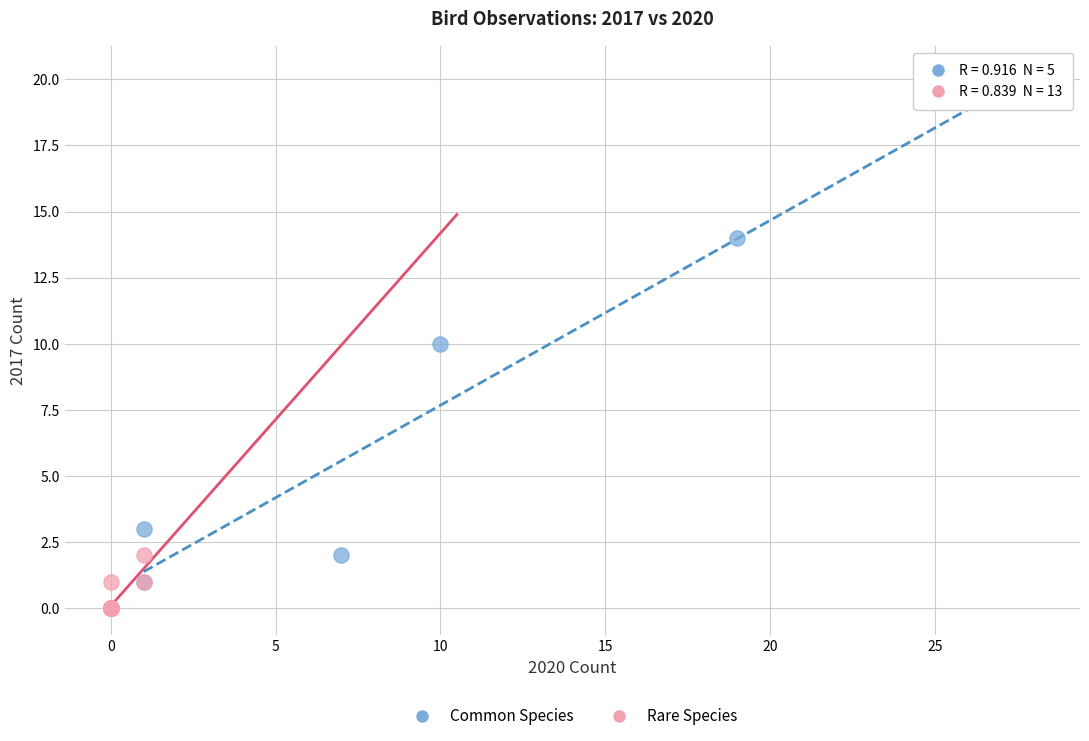

Which series contains the highest Y value?

Common Species